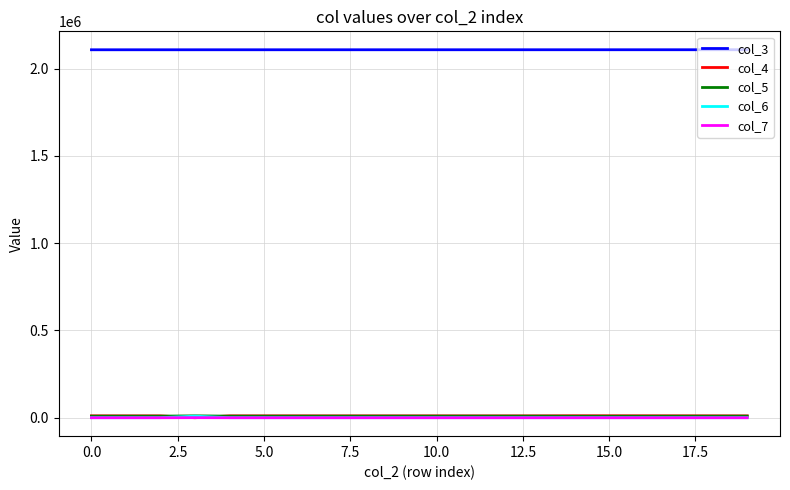

Which series has the largest total across all categories?

col_3